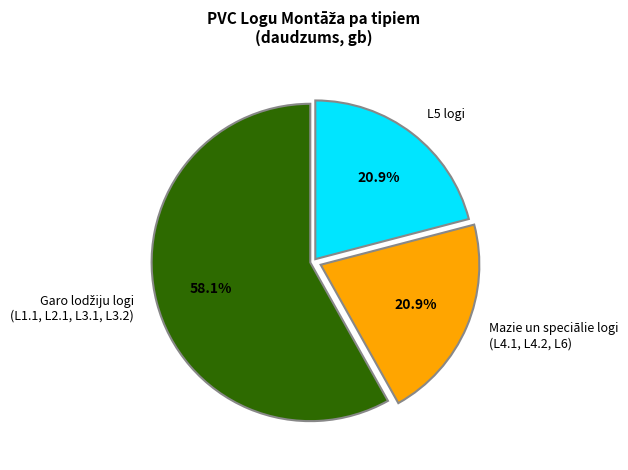

What is the ratio of the value at L5 logi to the value at Mazie un speciālie logi (L4.1, L4.2, L6)?

1.0